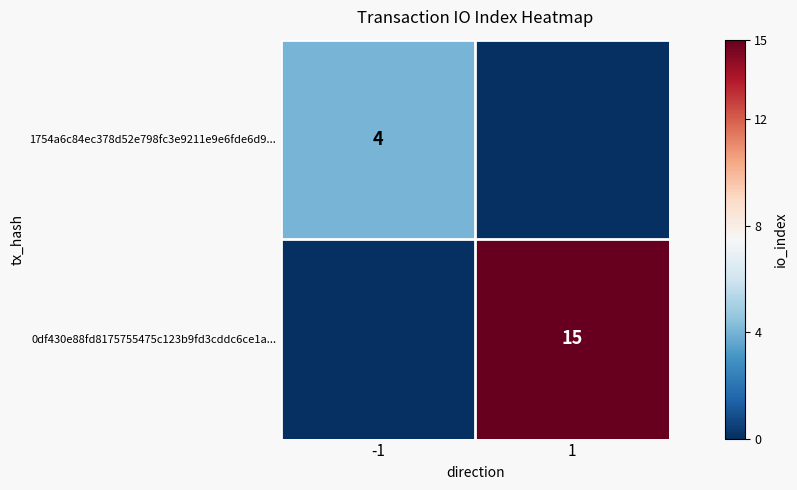

What is the total value across all series at 1?

15